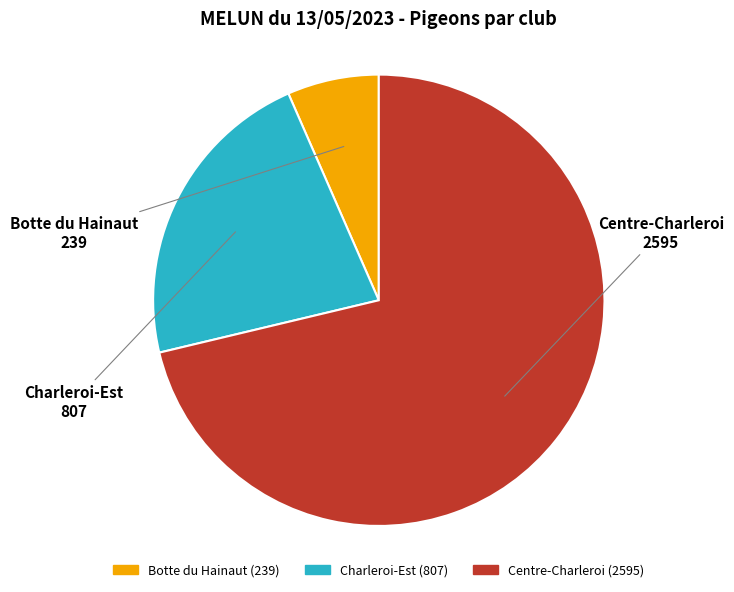

Count the number of slices in the pie.

3